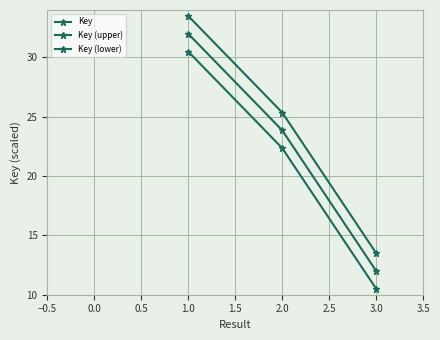

At how many categories does at least one series exceed 20?

2